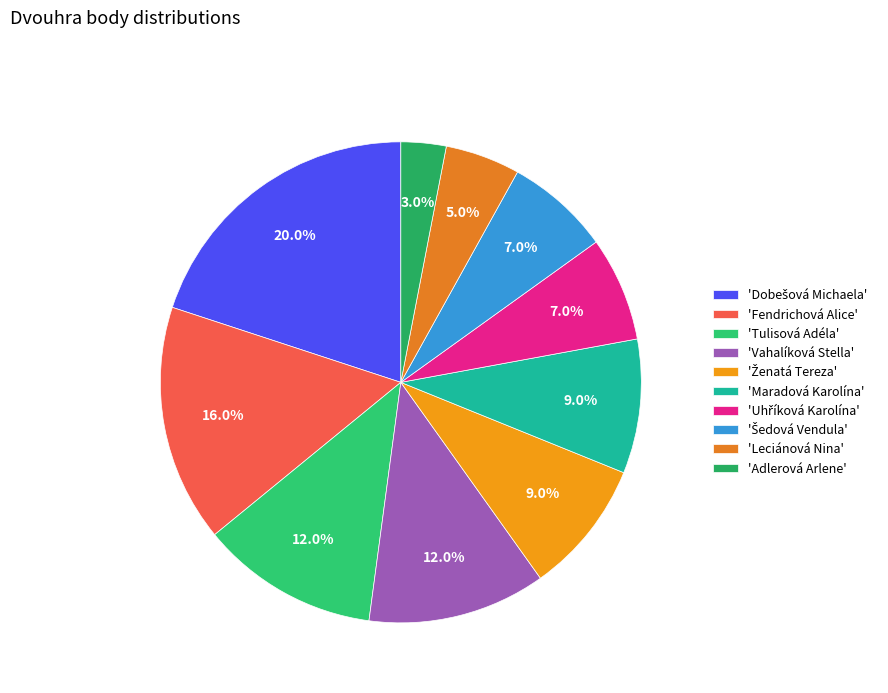

How many segments does this pie chart have?

10